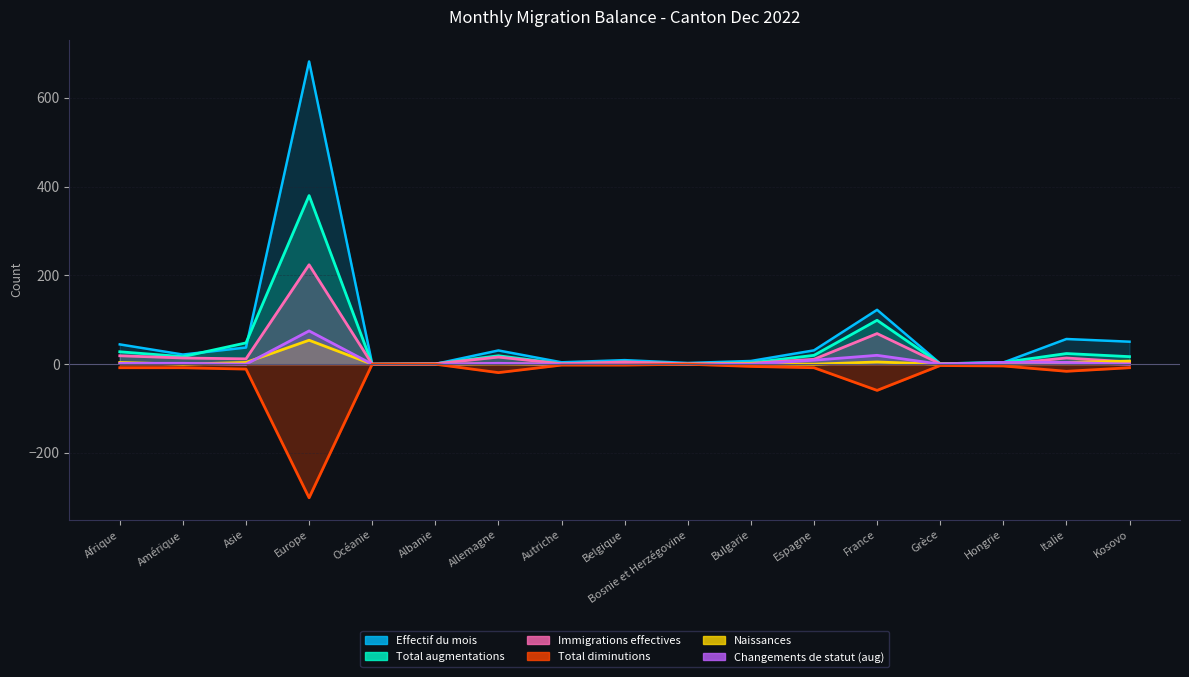

Reading left to right, what are all the values shown in this chart?

Effectif du mois: Afrique=44.6	Amérique=21.8	Asie=37.5	Europe=682.1	Océanie=0.4	Albanie=0.6	Allemagne=31.0	Autriche=4.3	Belgique=9.2	Bosnie et Herzégovine=2.8	Bulgarie=7.2	Espagne=31.2	France=122.5	Grèce=1.6	Hongrie=3.7	Italie=56.8	Kosovo=50.7
Total augmentations: Afrique=28.0	Amérique=17.0	Asie=48.0	Europe=380.0	Océanie=0.0	Albanie=1.0	Allemagne=19.0	Autriche=1.0	Belgique=5.0	Bosnie et Herzégovine=1.0	Bulgarie=3.0	Espagne=20.0	France=99.0	Grèce=1.0	Hongrie=4.0	Italie=24.0	Kosovo=17.0
Immigrations effectives: Afrique=19.0	Amérique=14.0	Asie=12.0	Europe=224.0	Océanie=0.0	Albanie=1.0	Allemagne=16.0	Autriche=1.0	Belgique=5.0	Bosnie et Herzégovine=1.0	Bulgarie=2.0	Espagne=11.0	France=69.0	Grèce=1.0	Hongrie=0.0	Italie=14.0	Kosovo=5.0
Total diminutions: Afrique=-8.0	Amérique=-8.0	Asie=-11.0	Europe=-301.0	Océanie=0.0	Albanie=0.0	Allemagne=-19.0	Autriche=-2.0	Belgique=-2.0	Bosnie et Herzégovine=0.0	Bulgarie=-5.0	Espagne=-8.0	France=-59.0	Grèce=-3.0	Hongrie=-4.0	Italie=-16.0	Kosovo=-8.0
Naissances: Afrique=4.0	Amérique=0.0	Asie=4.0	Europe=54.0	Océanie=0.0	Albanie=0.0	Allemagne=1.0	Autriche=0.0	Belgique=0.0	Bosnie et Herzégovine=0.0	Bulgarie=1.0	Espagne=0.0	France=5.0	Grèce=0.0	Hongrie=0.0	Italie=4.0	Kosovo=7.0
Changements de statut (aug): Afrique=2.0	Amérique=2.0	Asie=0.0	Europe=75.0	Océanie=0.0	Albanie=0.0	Allemagne=2.0	Autriche=0.0	Belgique=0.0	Bosnie et Herzégovine=0.0	Bulgarie=0.0	Espagne=9.0	France=20.0	Grèce=0.0	Hongrie=4.0	Italie=4.0	Kosovo=0.0